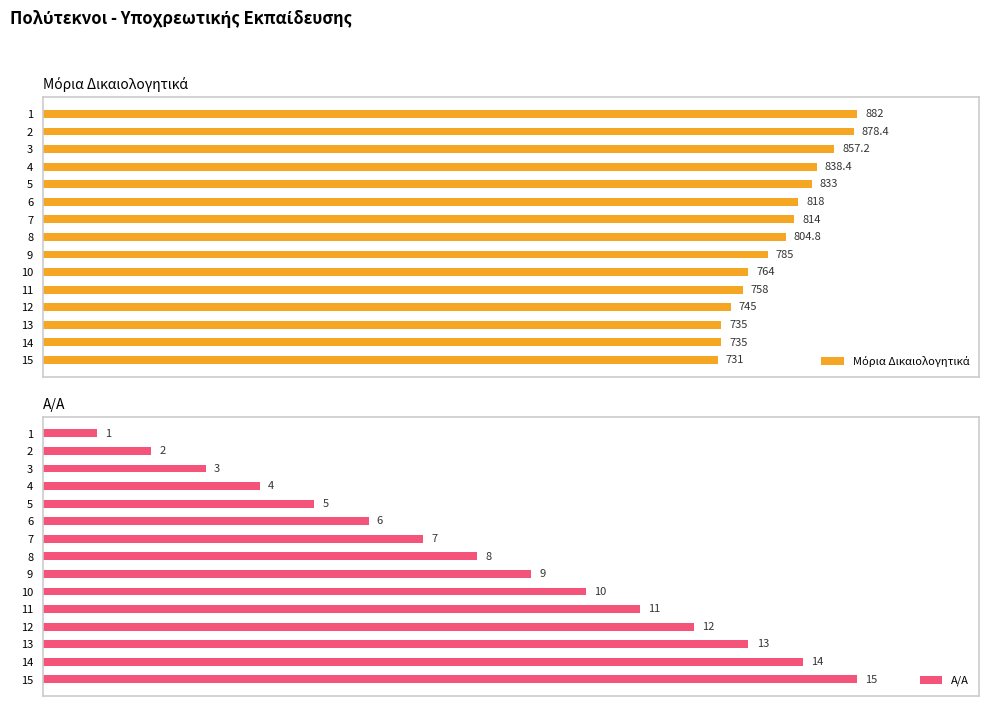

What is the lowest value of the Α/Α series?

1.0